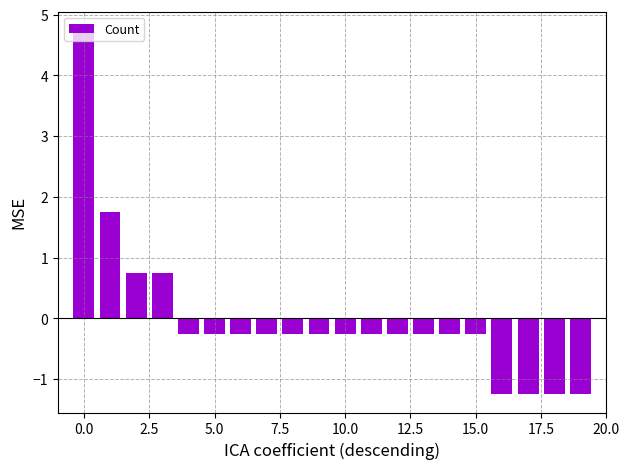

What is the minimum value shown in the chart?

-1.2